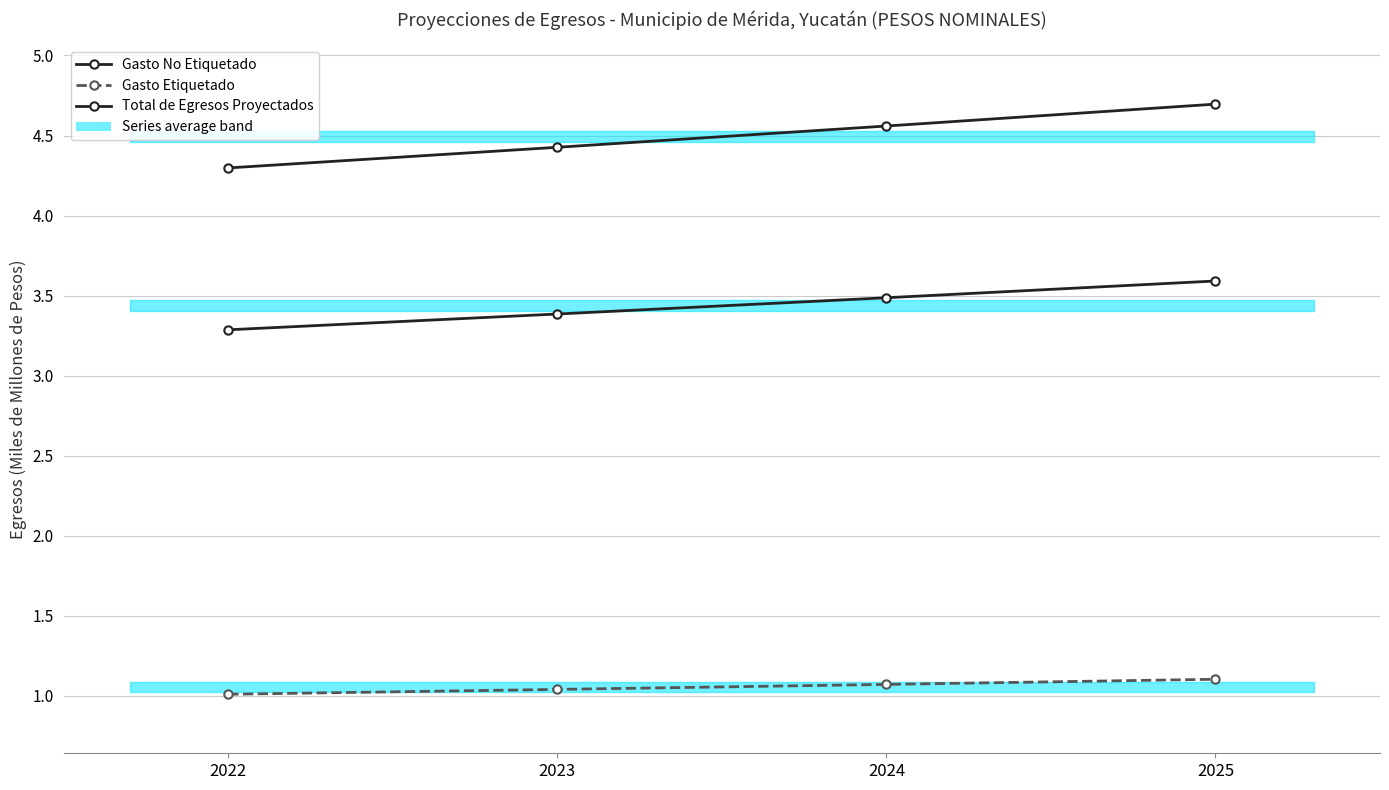

Which series changed the most between 2023 and 2025?

Total de Egresos Proyectados